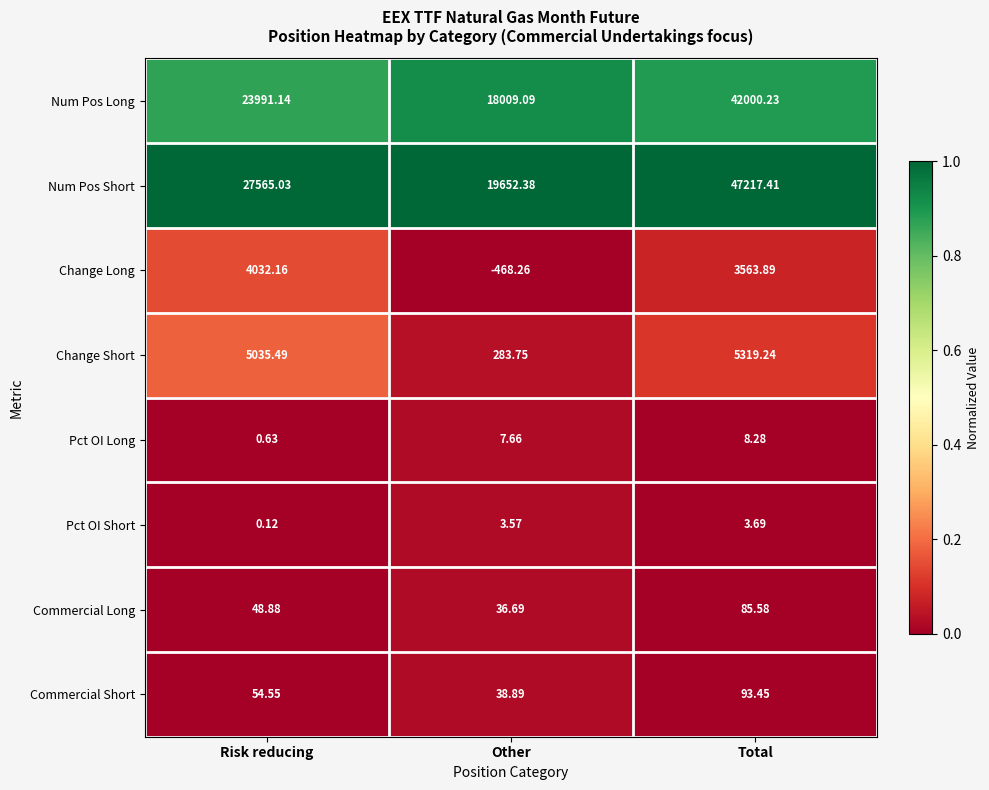

At which label does Change Short first exceed 5035?

Risk reducing